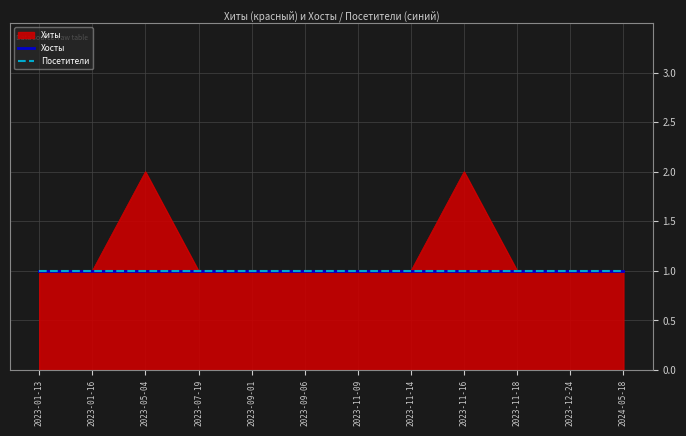

Is this an area chart (filled region under the line)?

Yes